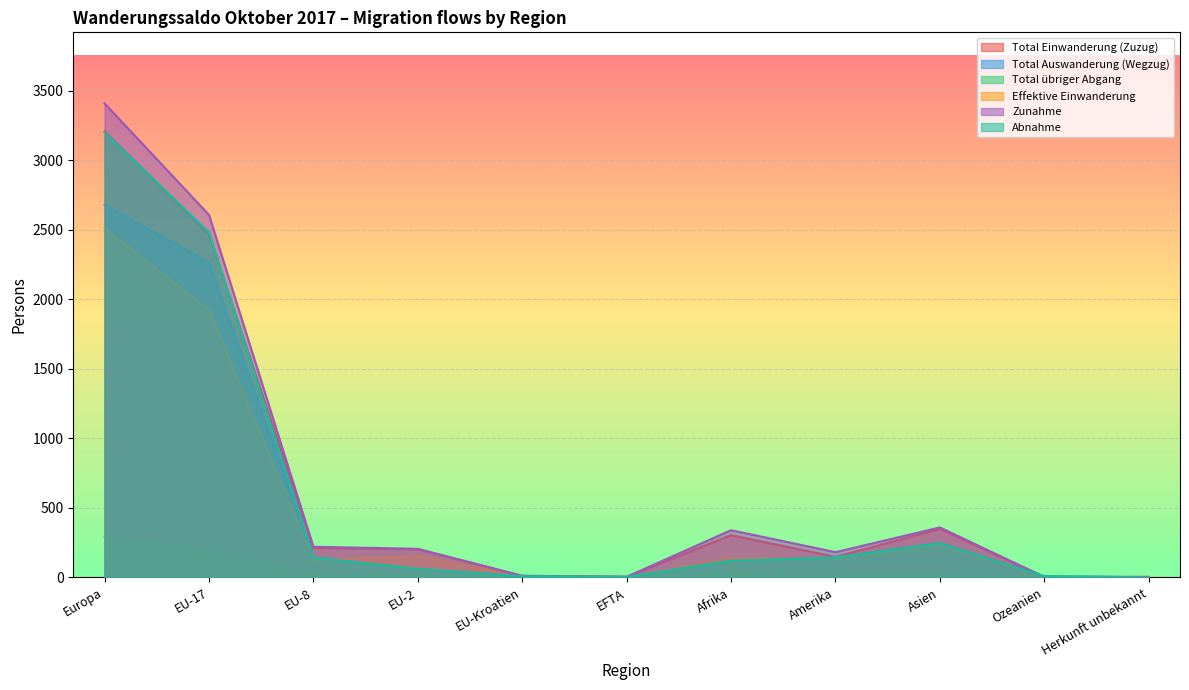

What is the label of the 11th point from the left?

Herkunft unbekannt